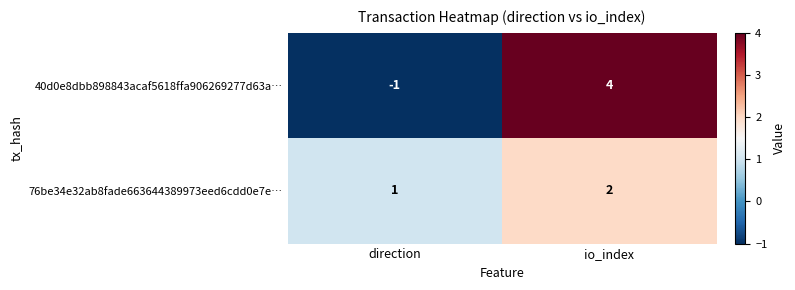

Which series has the widest spread of values?

40d0e8dbb898843acaf5618ffa906269277d63a…